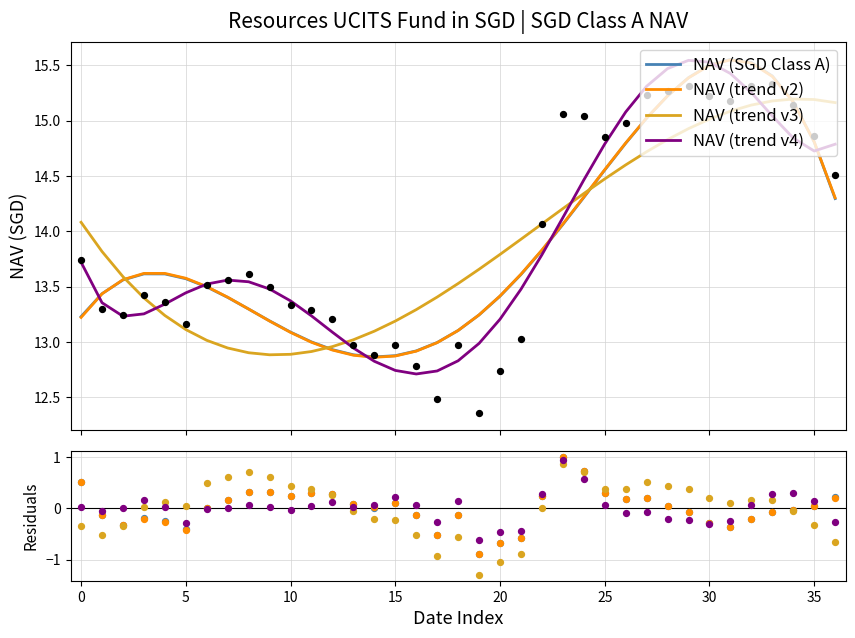

What are all the series names shown in the legend?

NAV (SGD Class A), NAV (trend v2), NAV (trend v3), NAV (trend v4)